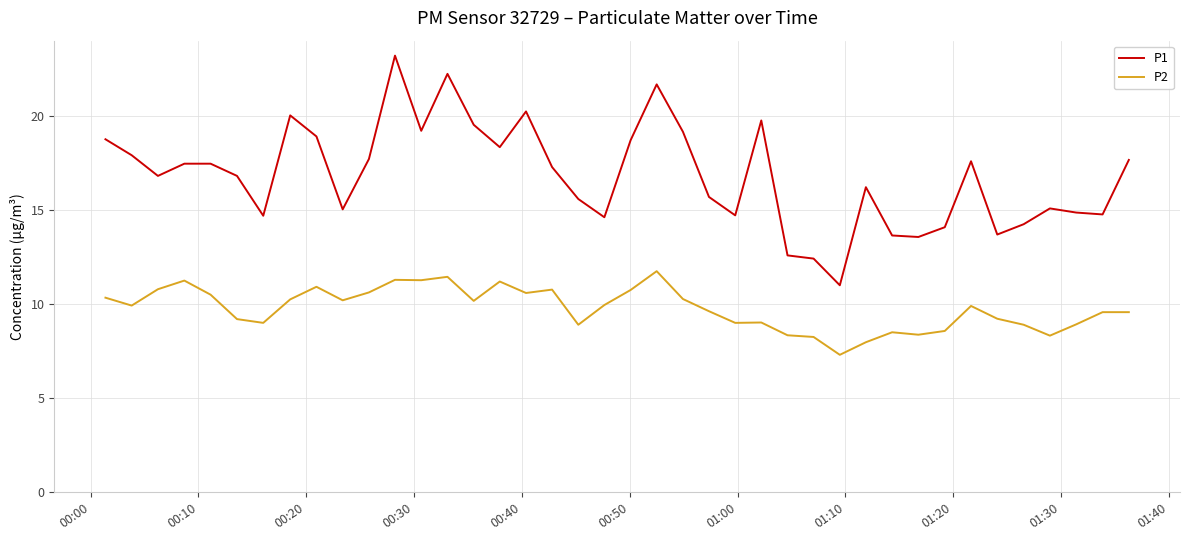

Rank the series by their average value, from highest to lowest.

P1, P2